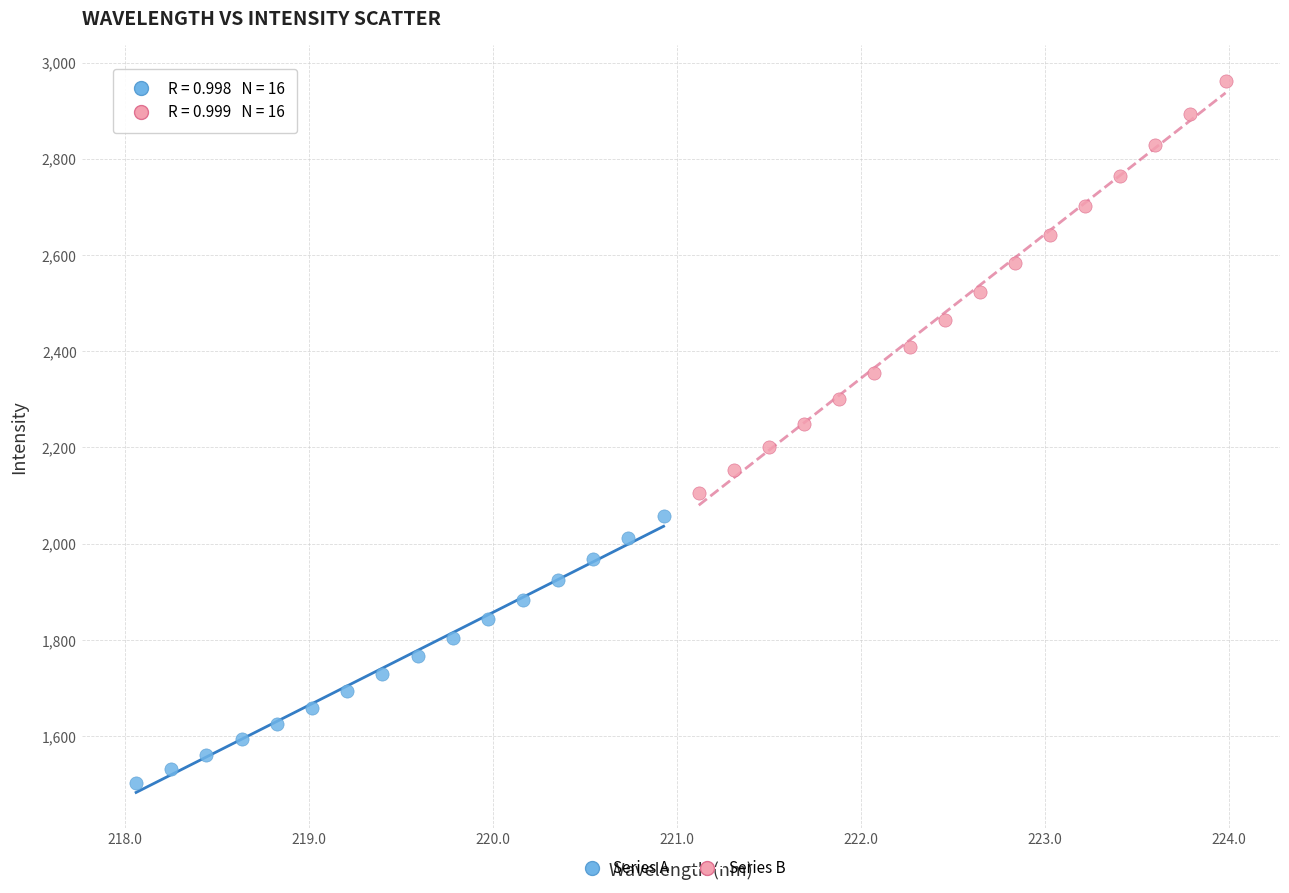

Which series has the largest Y range (max minus min)?

Series B